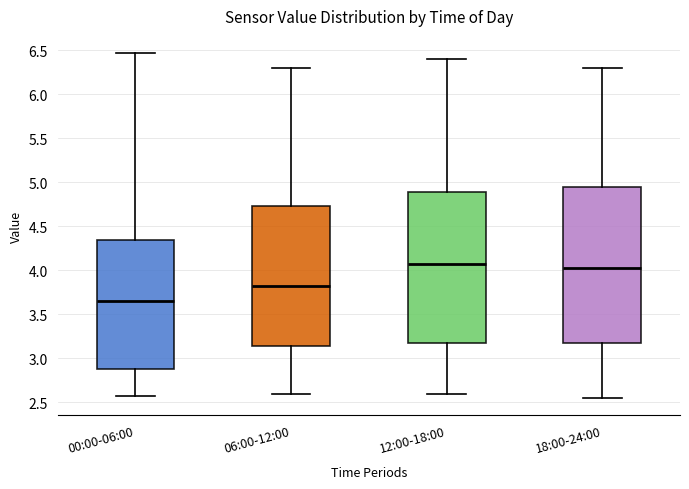

Which box is the tallest, from its lower edge to its upper edge?

18:00-24:00